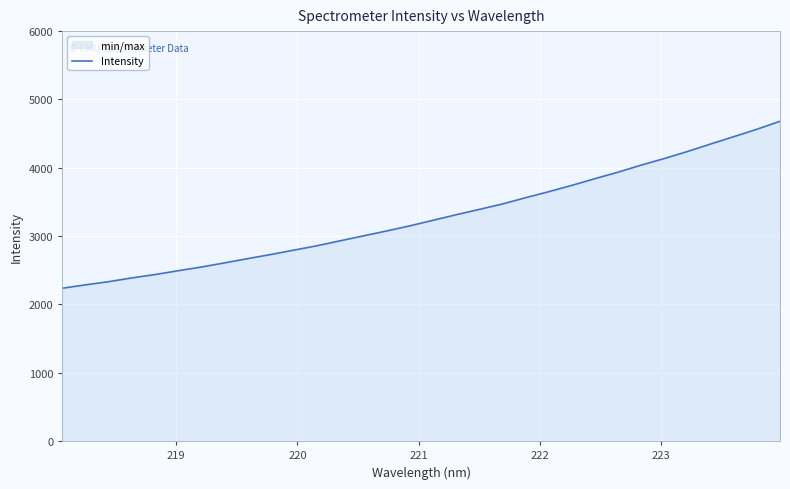

What is the smallest value displayed?

2237.3